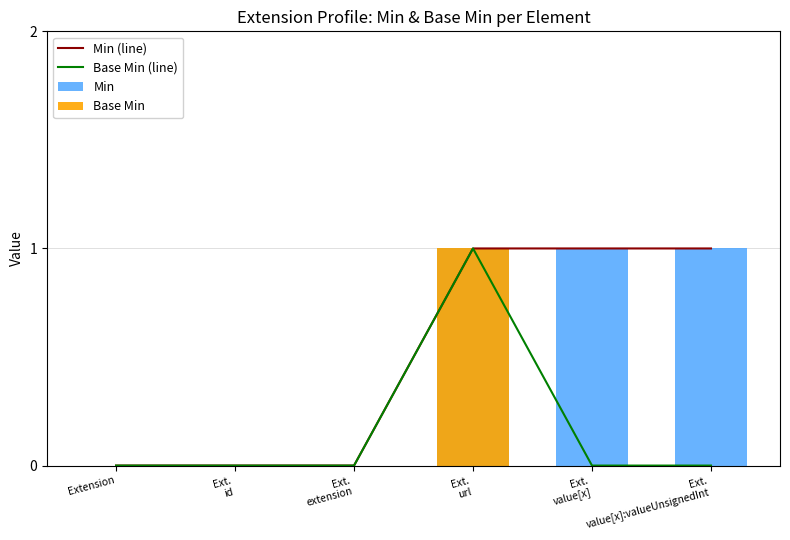

Are the bars horizontal?

No